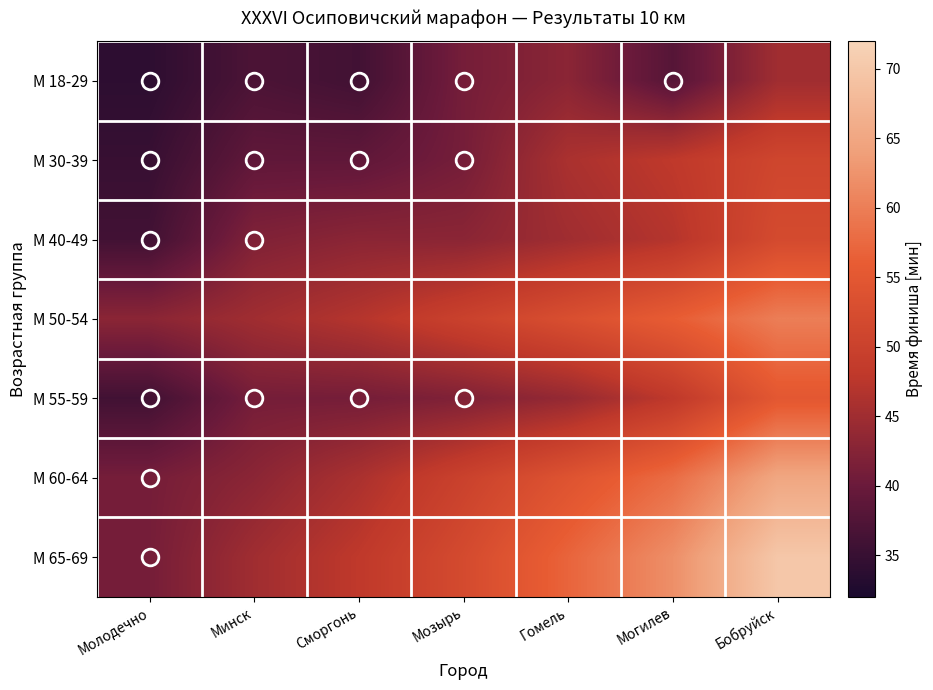

List the series in order of their peak value, highest first.

М 65-69, М 60-64, М 50-54, М 55-59, М 40-49, М 30-39, М 18-29